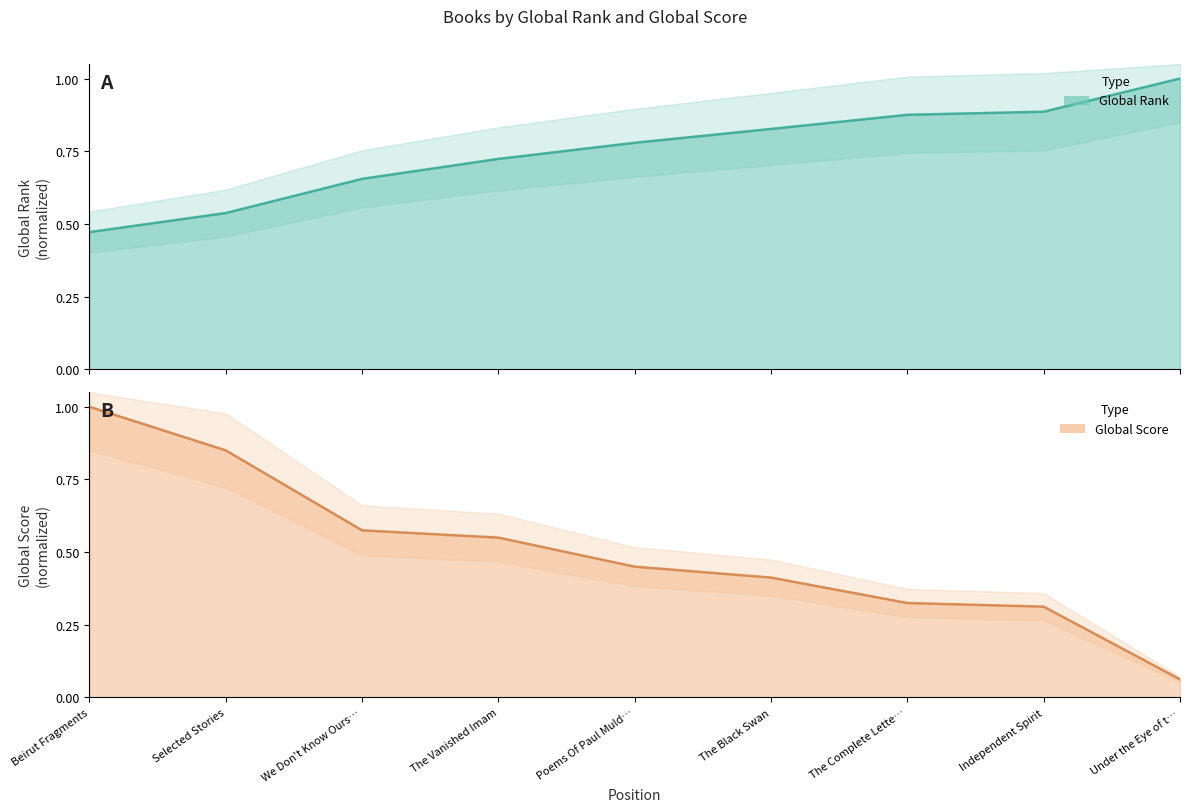

What is the value of the Global Rank point at the 6th from the left?

0.8